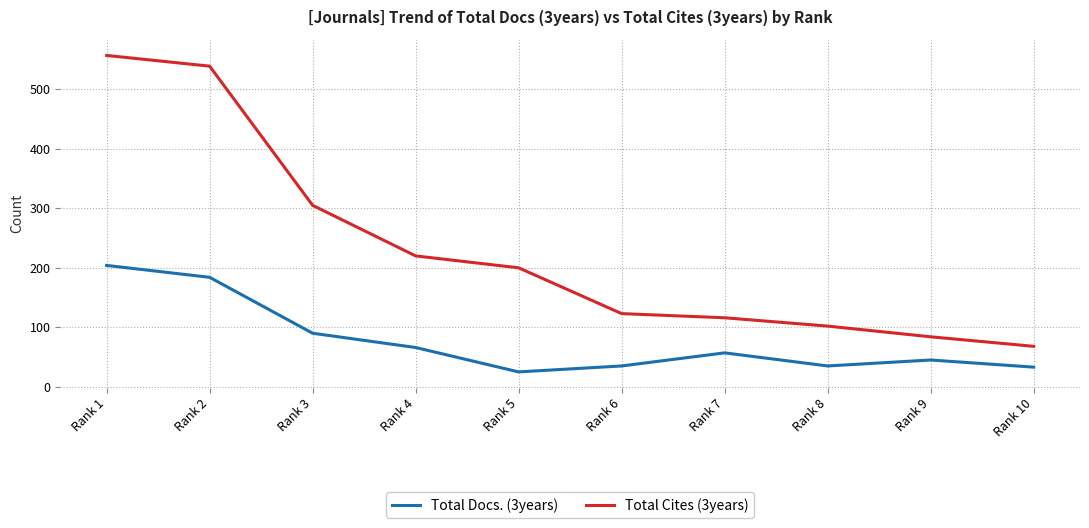

What is the difference between the second highest and second lowest values in the Total Cites (3years) series?

455